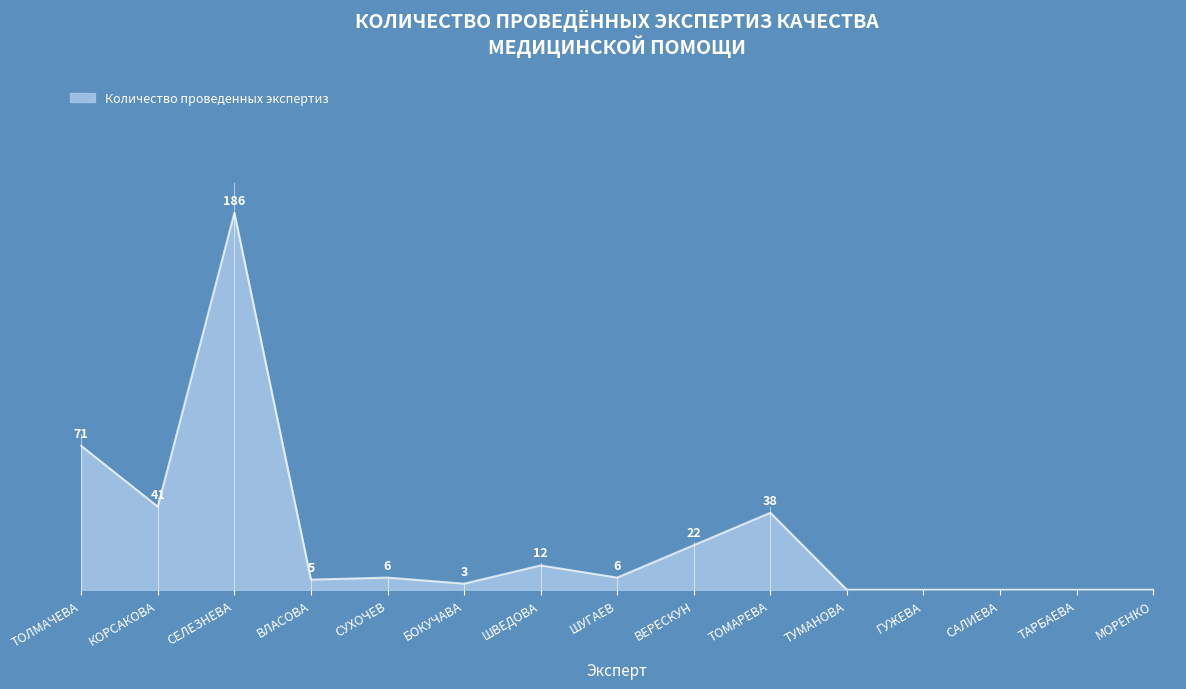

Where does the data first go above 6?

ТОЛМАЧЕВА